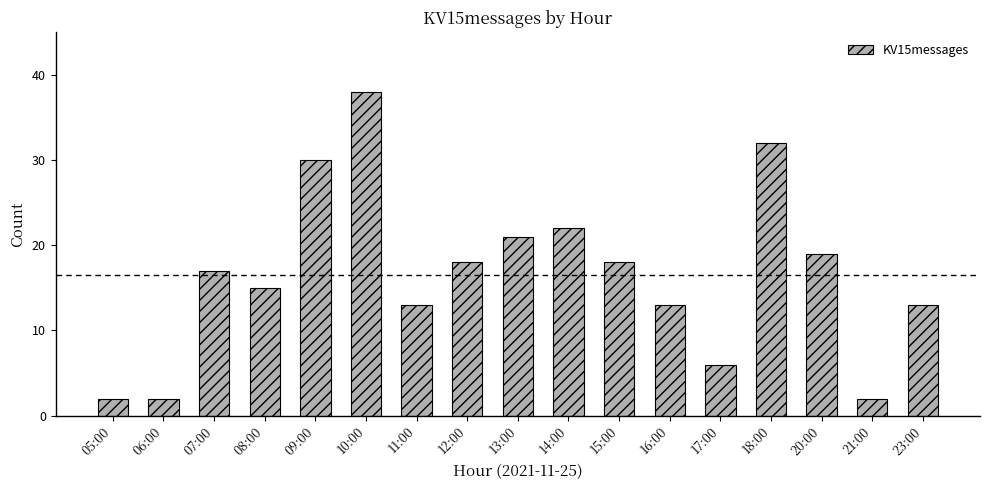

What is the difference between the second highest and minimum values?

30